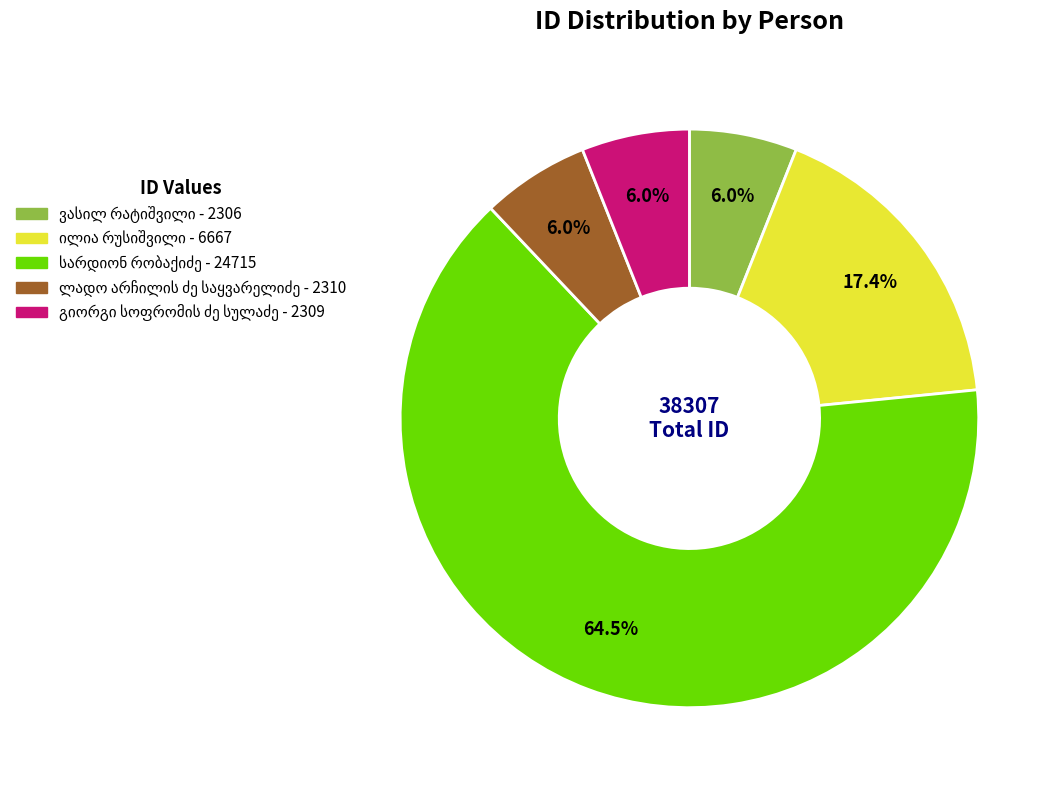

How many segments does this pie chart have?

5